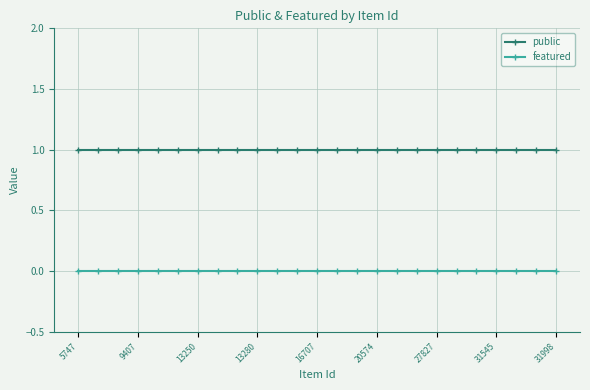

Which series has the largest total across all categories?

public